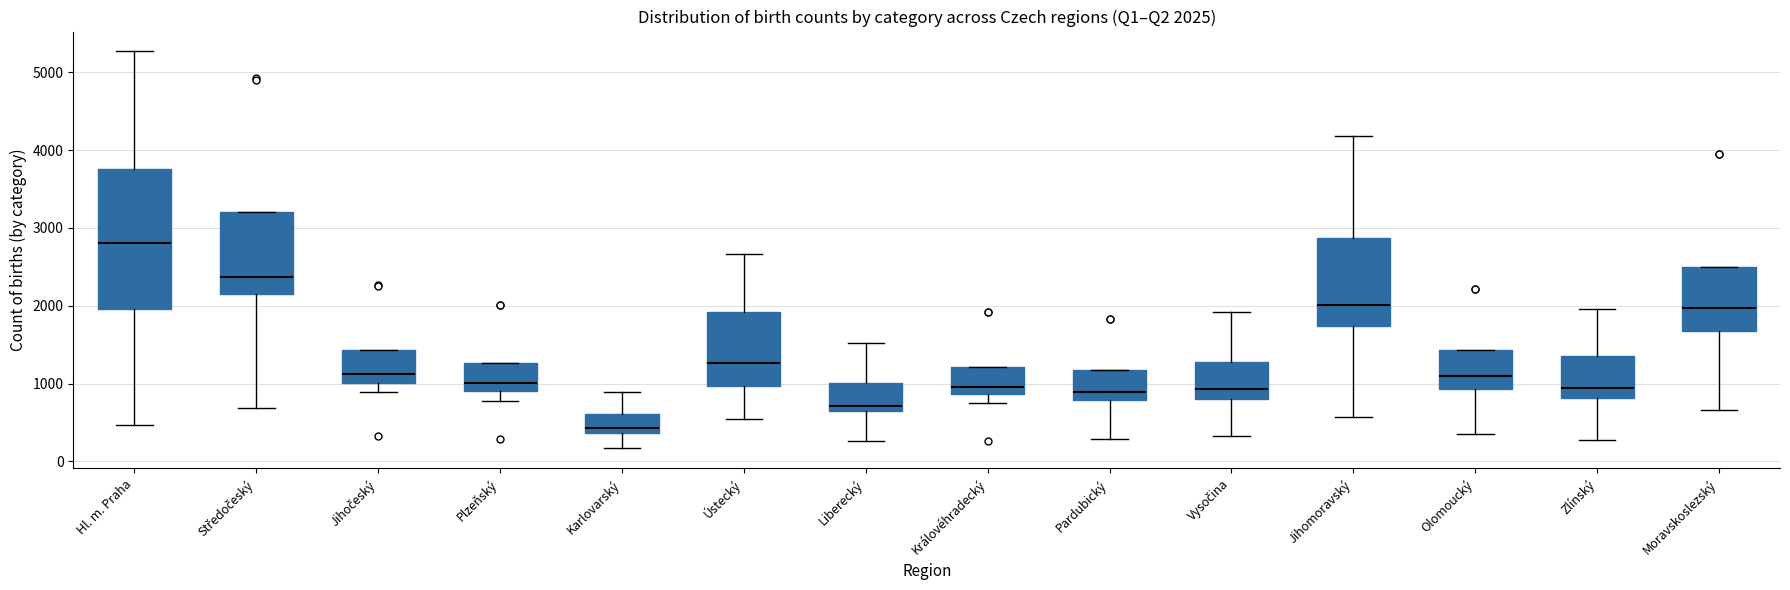

Which box's median line is the highest?

Hl. m. Praha